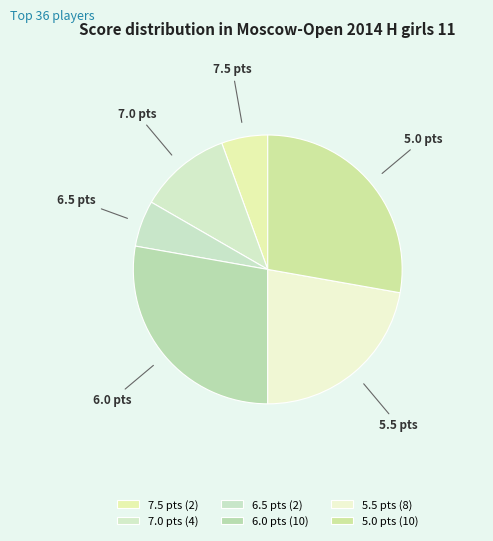

The 7.5 pts slice represents 1% of the pie. True or false?

False